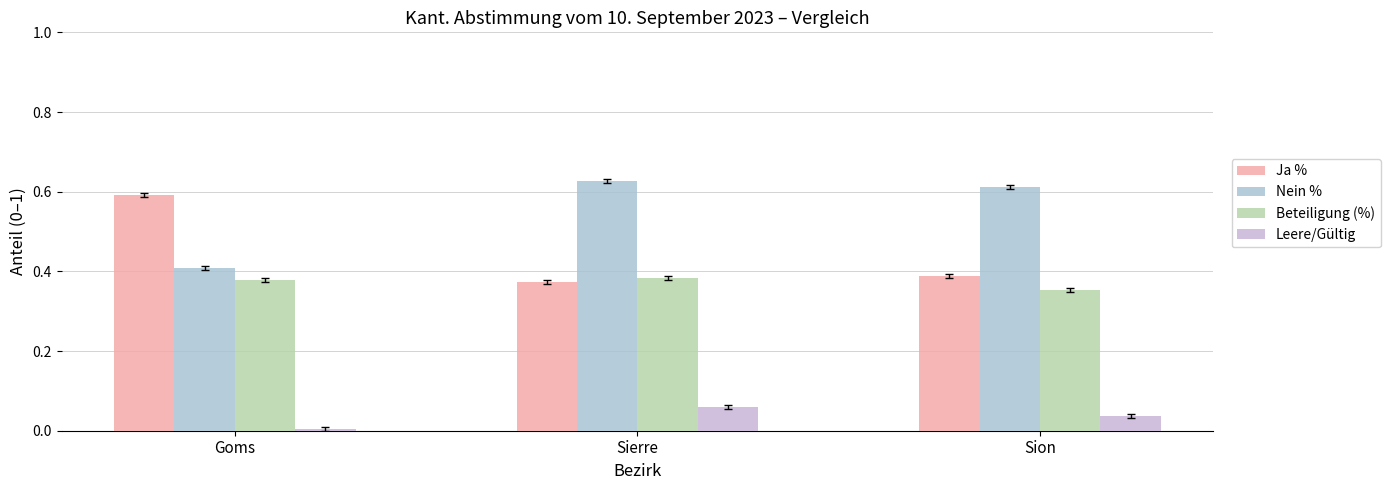

Count the number of categories in the chart.

3